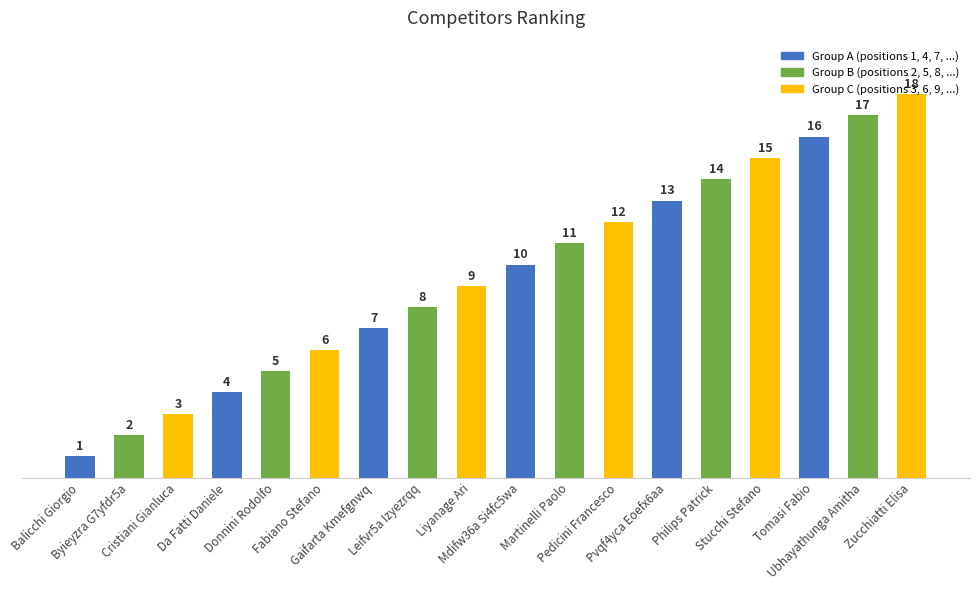

What is the difference between the second highest and second lowest values?

15